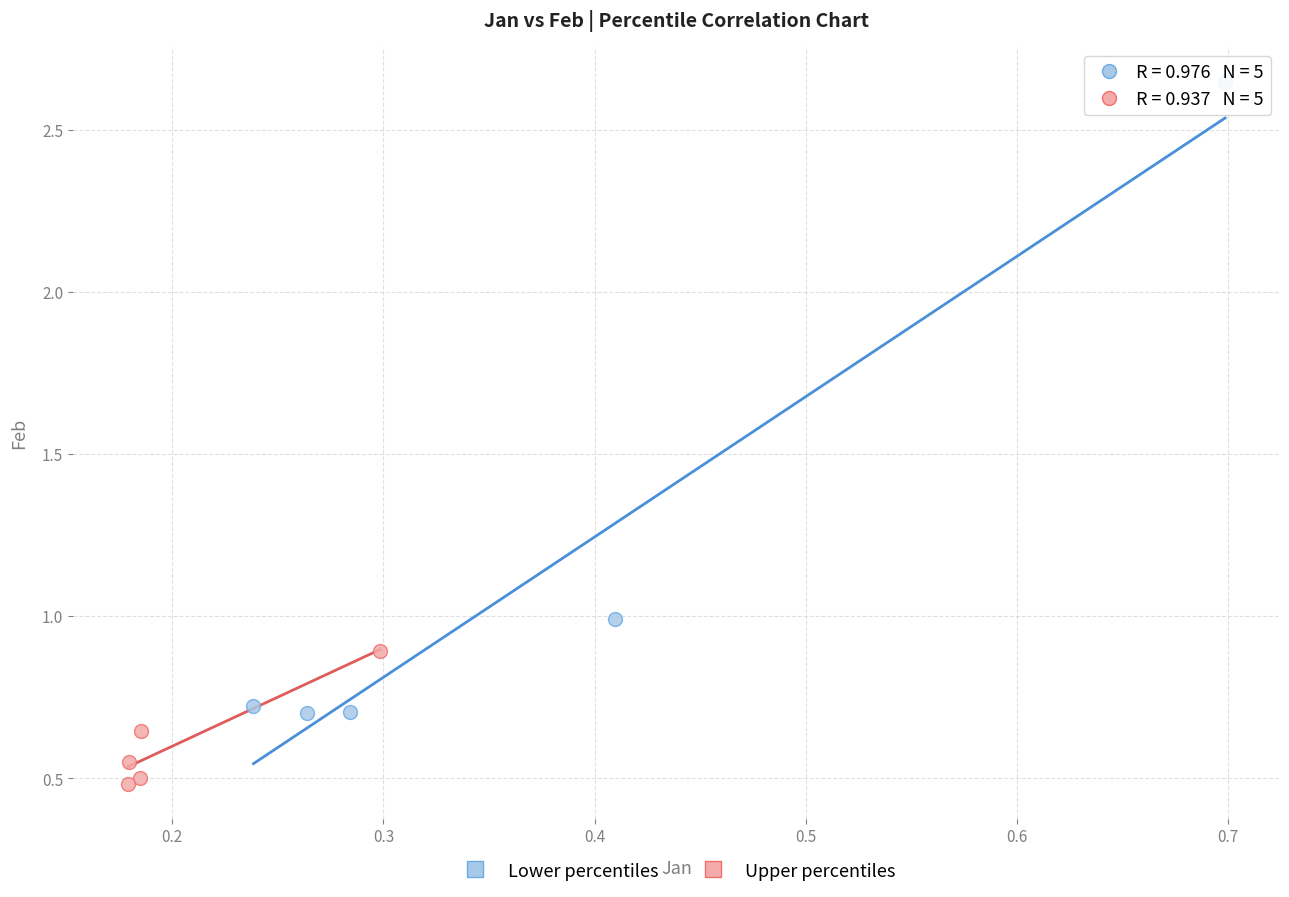

Which series contains the lowest Y value?

Upper percentiles